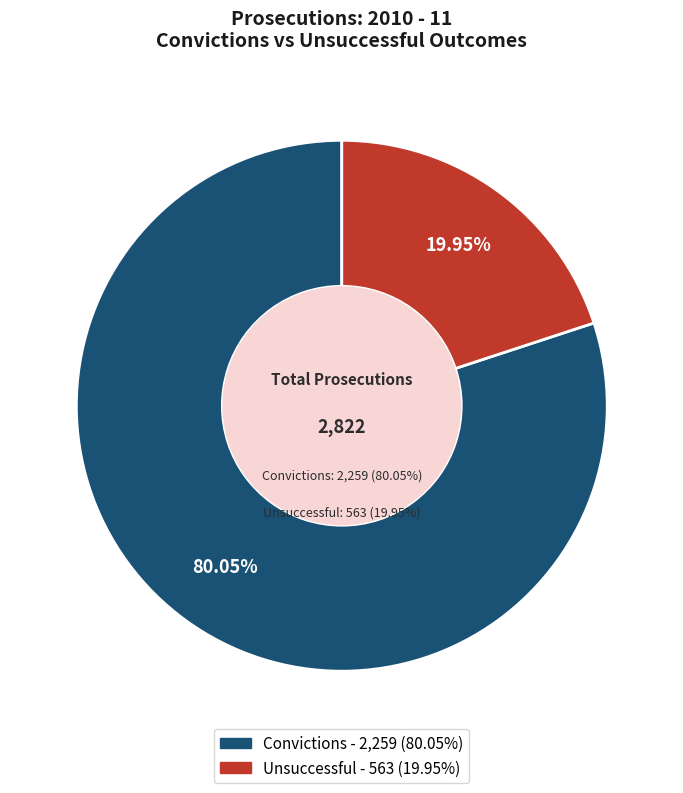

Approximately how many times larger is the value at Convictions compared to Unsuccessful?

4.0